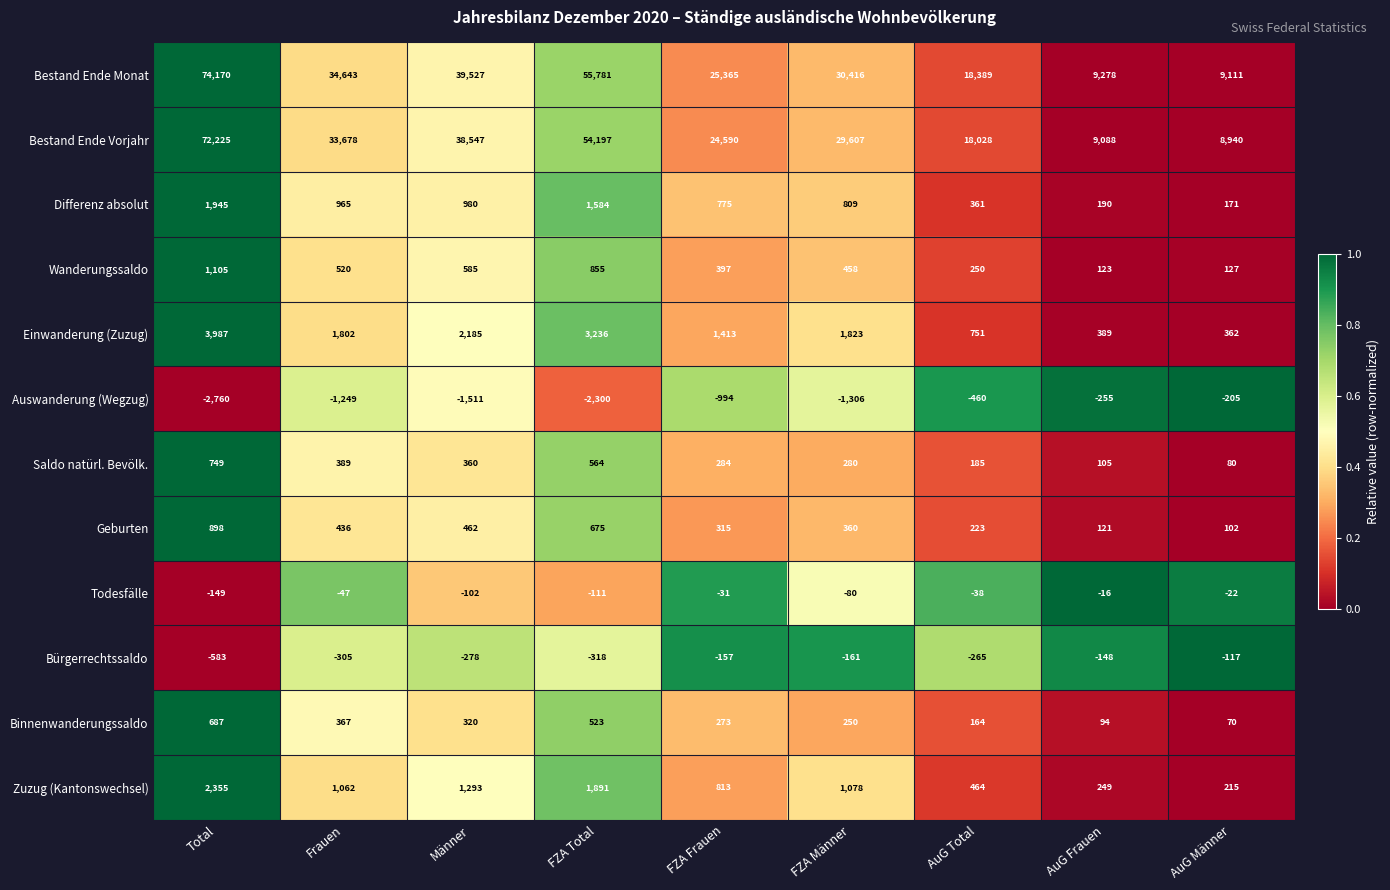

What is the difference between the maximum and second lowest values in the Differenz absolut series?

1755